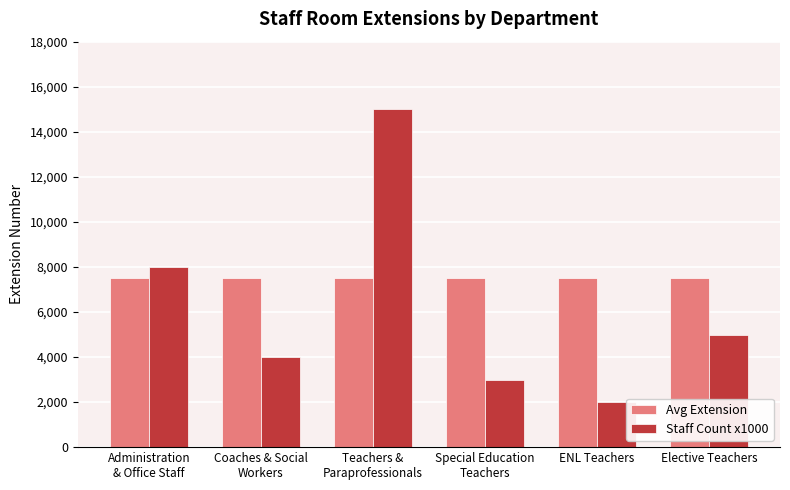

What is the sum of all Avg Extension values?

45096